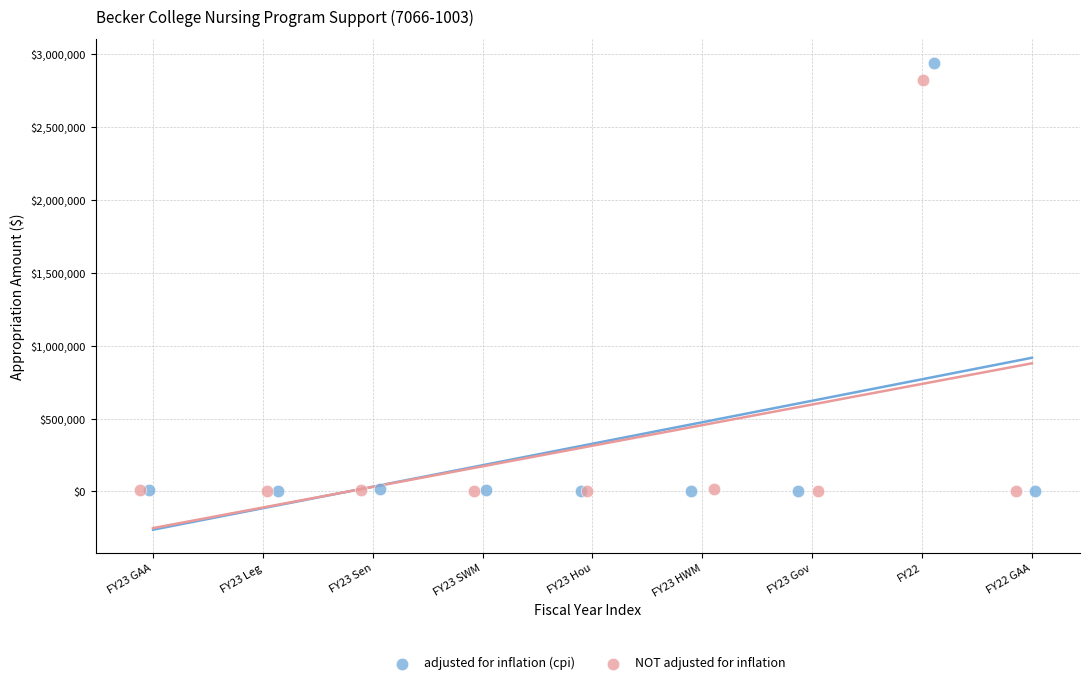

What are all the series names shown in the legend?

adjusted for inflation (cpi), NOT adjusted for inflation